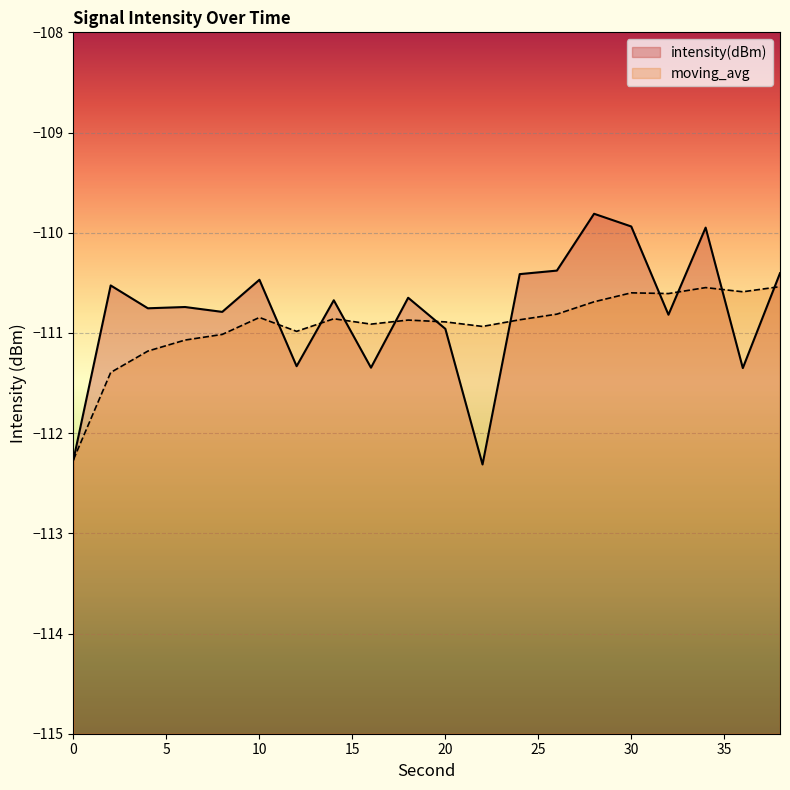

The value of intensity(dBm) at 2 is -31.5. True or false?

False